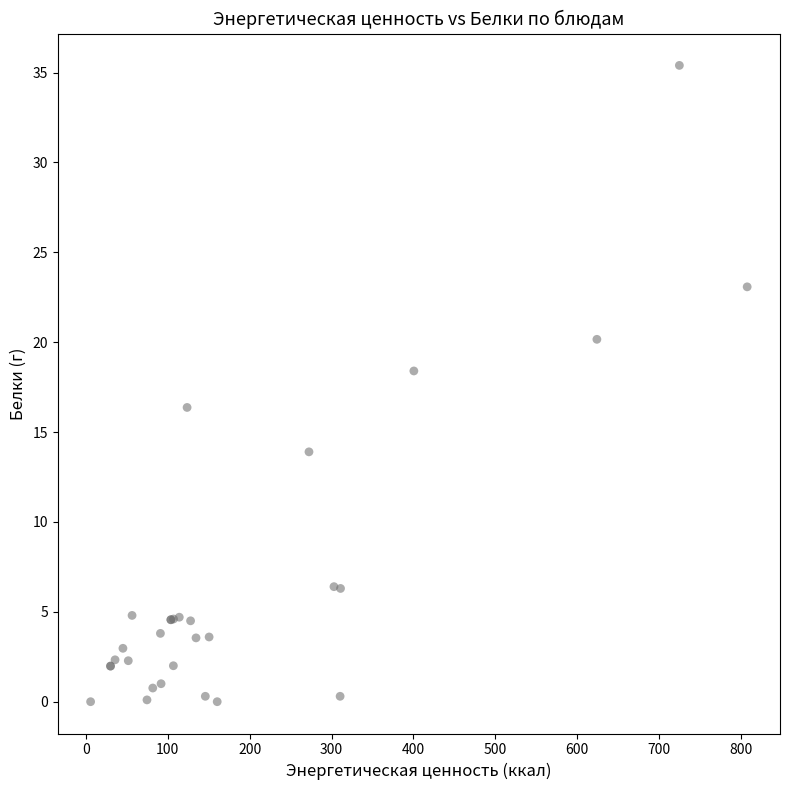

What Y value in the scatter plot is closest to 17?

16.4